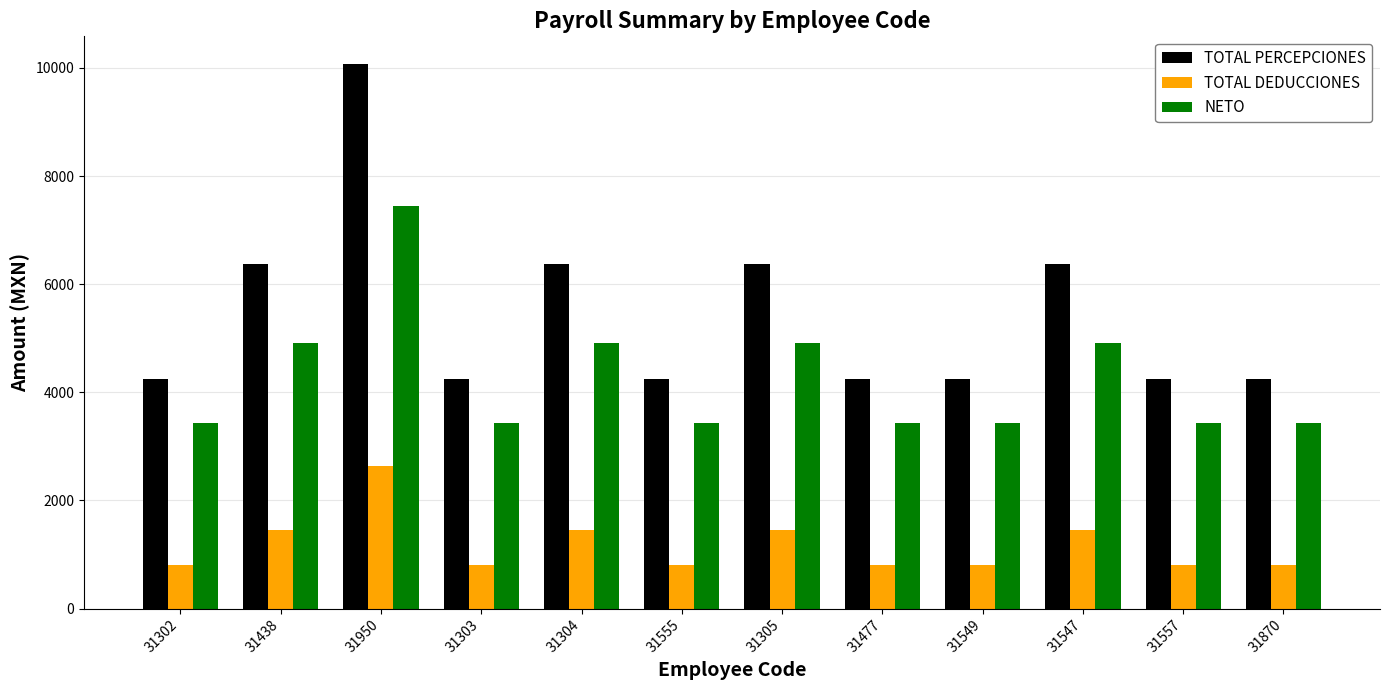

Count the number of data series in this chart.

3